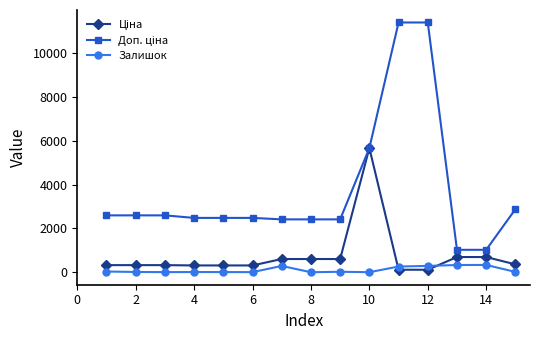

At how many categories does at least one series exceed 4328?

3